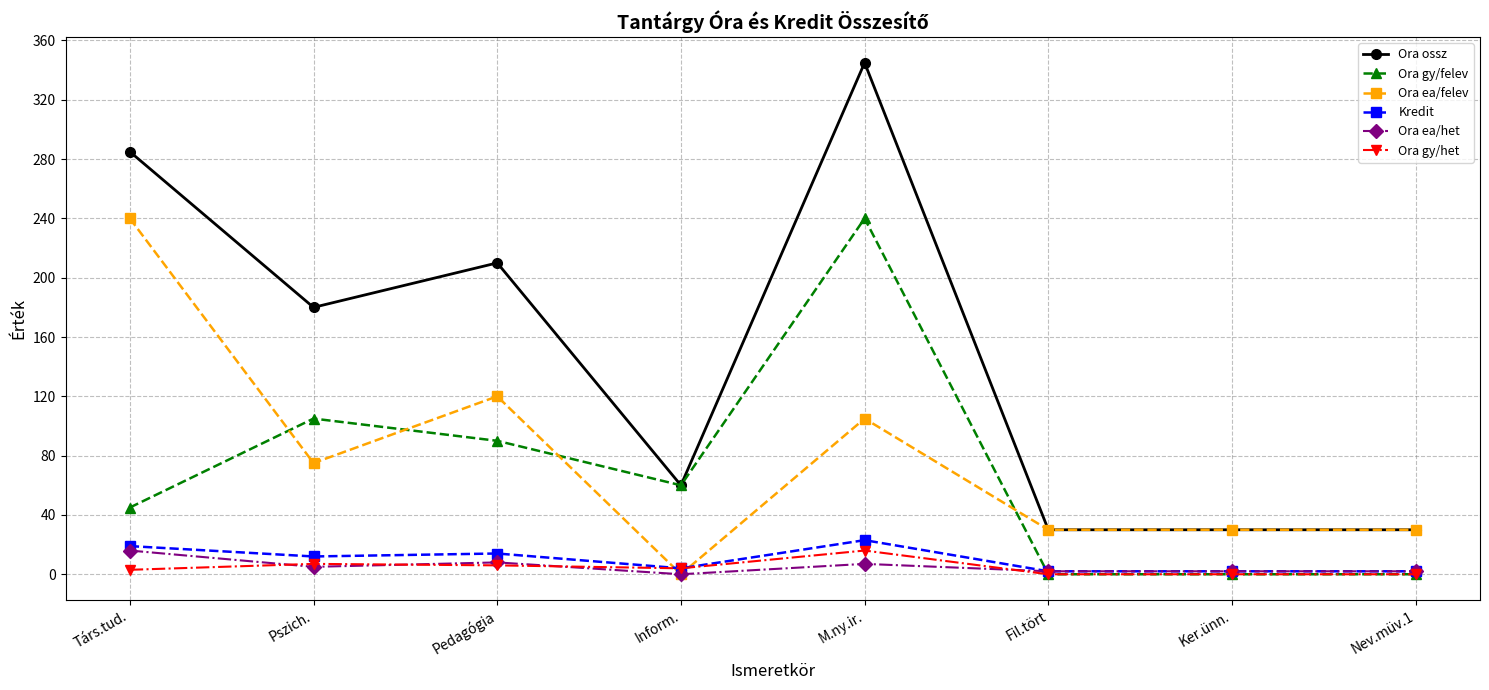

What is the difference between the maximum and minimum values in the Ora ea/het series?

16